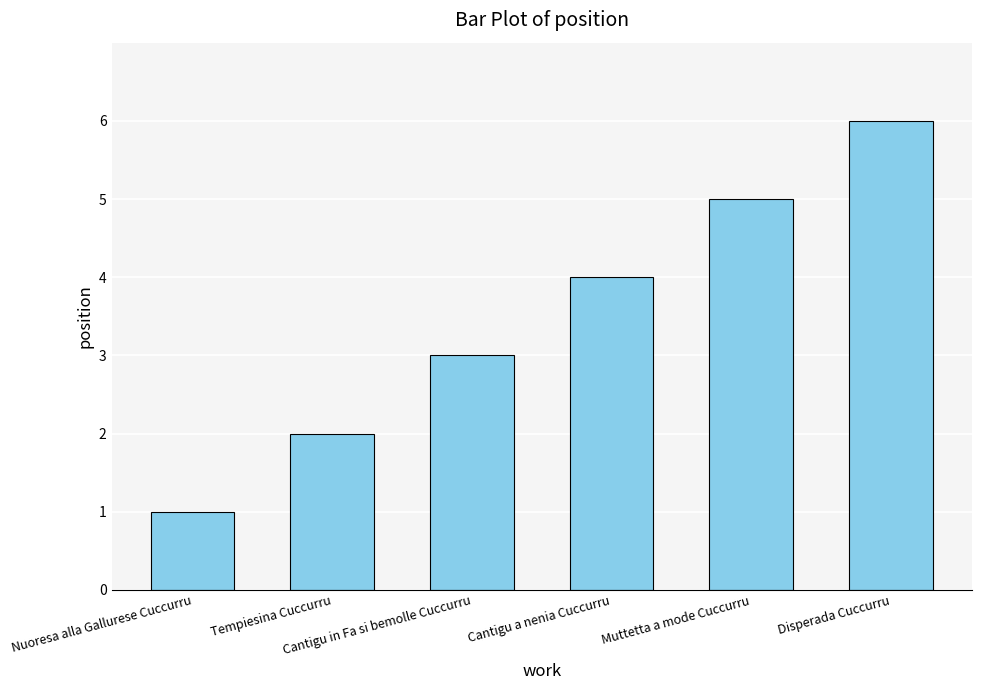

The chart shows a value of 8 at Muttetta a mode Cuccurru. True or false?

False